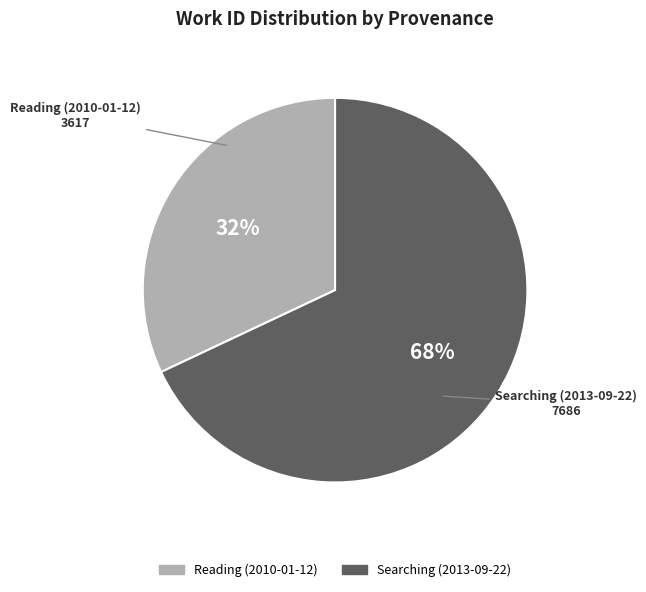

Rank the categories by value from highest to lowest.

Searching (2013-09-22), Reading (2010-01-12)